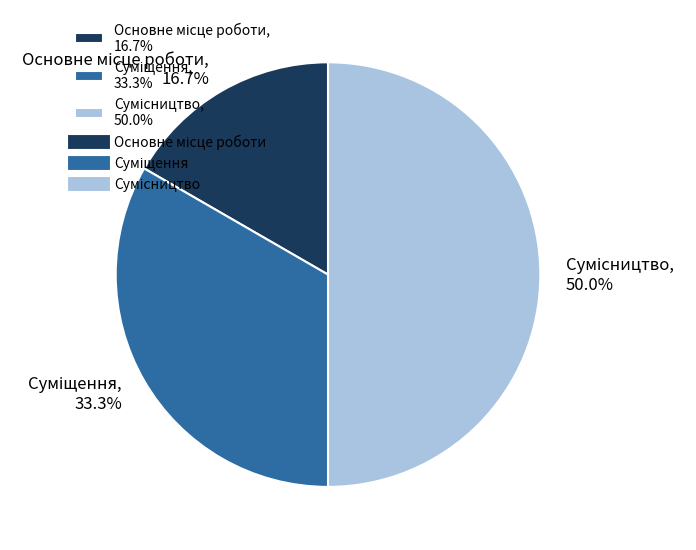

What percentage is NOT represented by Суміщення?

66.7%